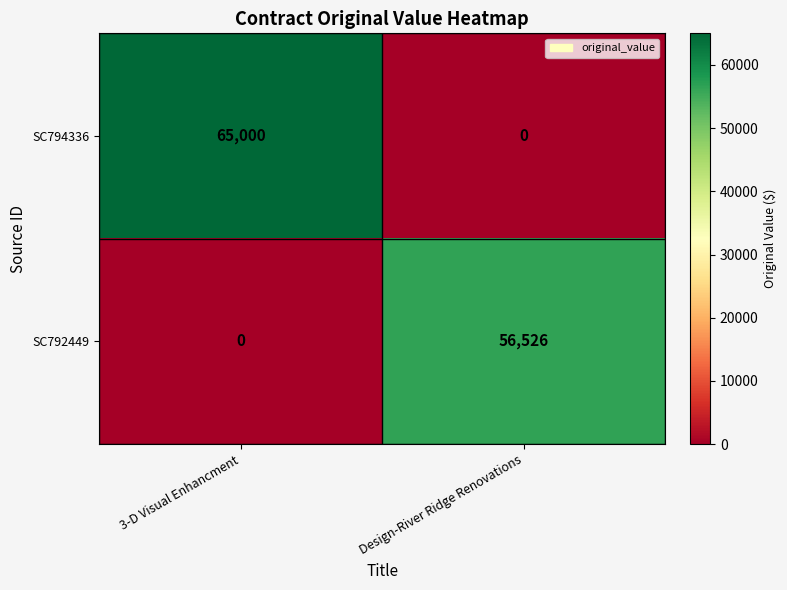

What is the difference between the SC794336 values at Design-River Ridge Renovations and 3-D Visual Enhancment?

65000